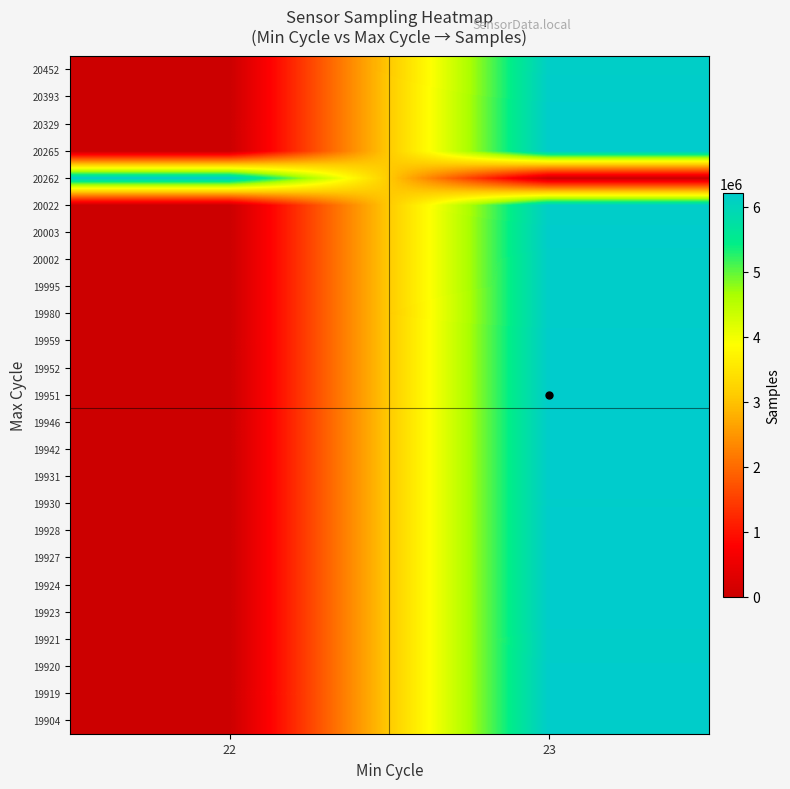

At which category is the sum across all series the highest?

23